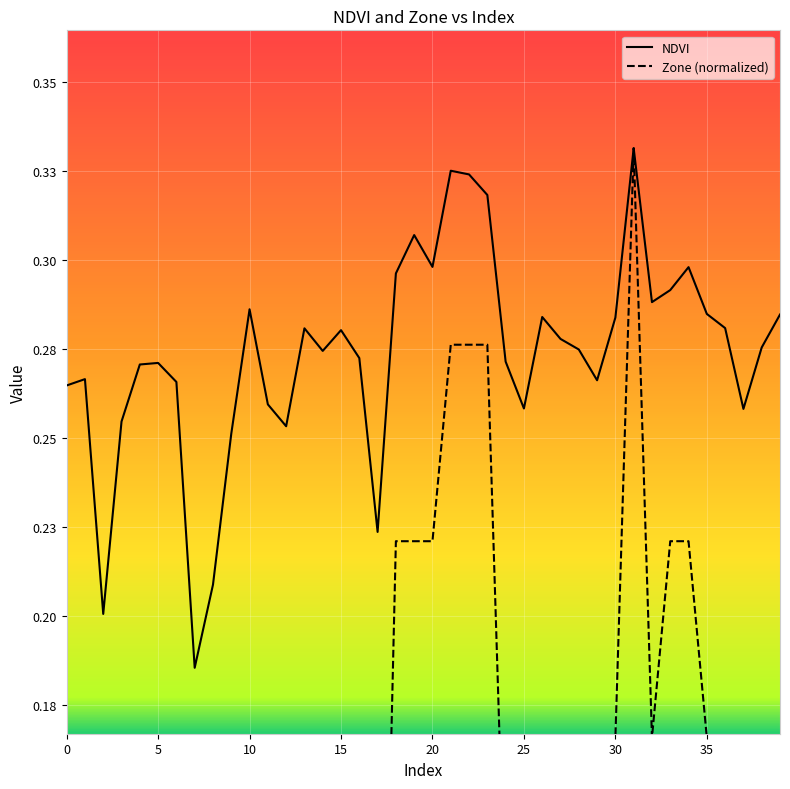

Reading left to right, extract all data points from this chart.

NDVI: 0.3	0.3	0.2	0.3	0.3	0.3	0.3	0.2	0.2	0.3	0.3	0.3	0.3	0.3	0.3	0.3	0.3	0.2	0.3	0.3	0.3	0.3	0.3	0.3	0.3	0.3	0.3	0.3	0.3	0.3	0.3	0.3	0.3	0.3	0.3	0.3	0.3	0.3	0.3	0.3
Zone (normalized): 0.1	0.1	0.0	0.1	0.1	0.1	0.1	0.0	0.0	0.1	0.2	0.1	0.1	0.2	0.2	0.2	0.1	0.0	0.2	0.2	0.2	0.3	0.3	0.3	0.1	0.1	0.2	0.2	0.2	0.1	0.2	0.3	0.2	0.2	0.2	0.2	0.2	0.1	0.2	0.2